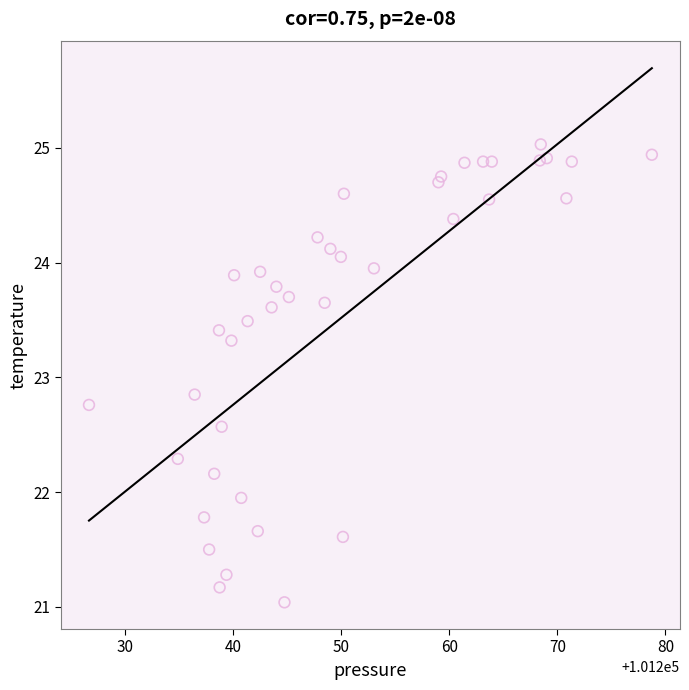

What Y value in the scatter plot is closest to 23?

22.9